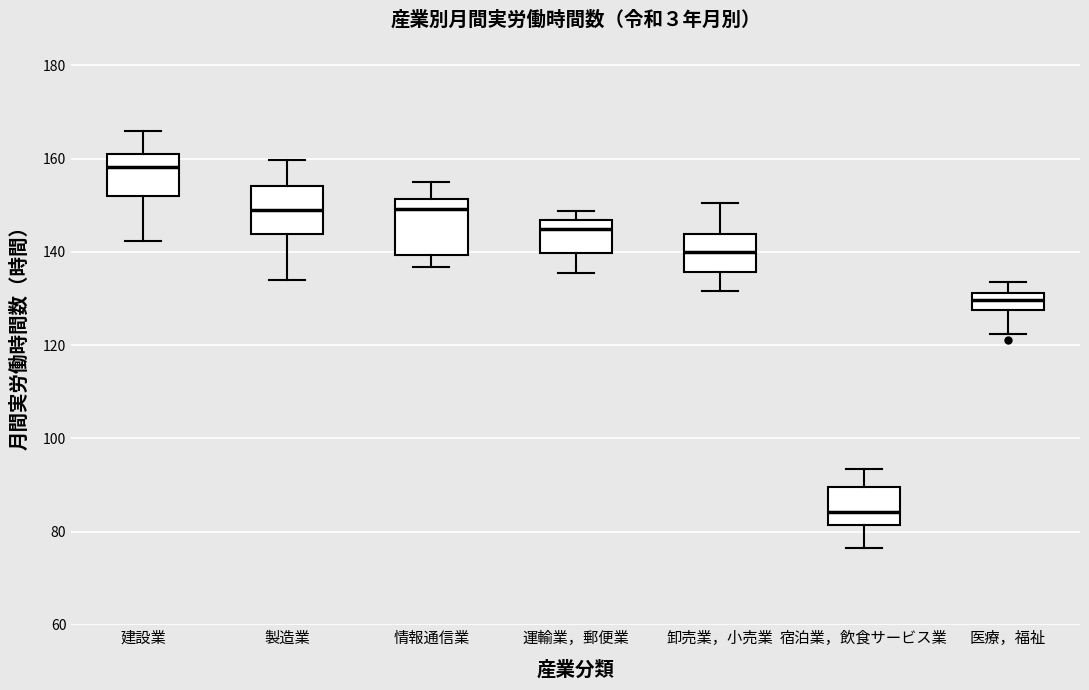

Where does the upper whisker of the box for 卸売業，小売業 end on the y-axis? The values are not printed on the chart, so give them approximately, as read against the axis.

150